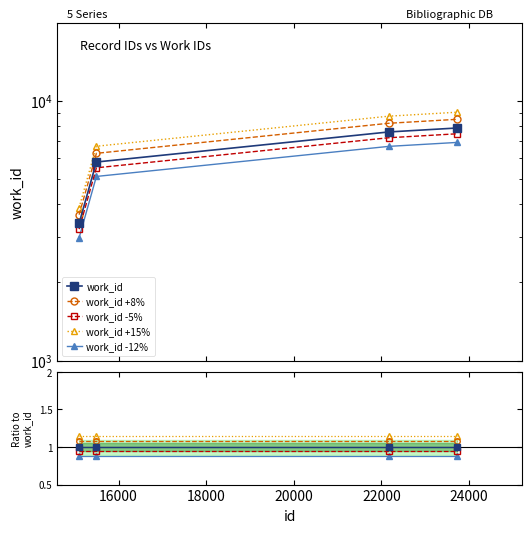

True or false: work_id -5% and work_id cross at least once.

False